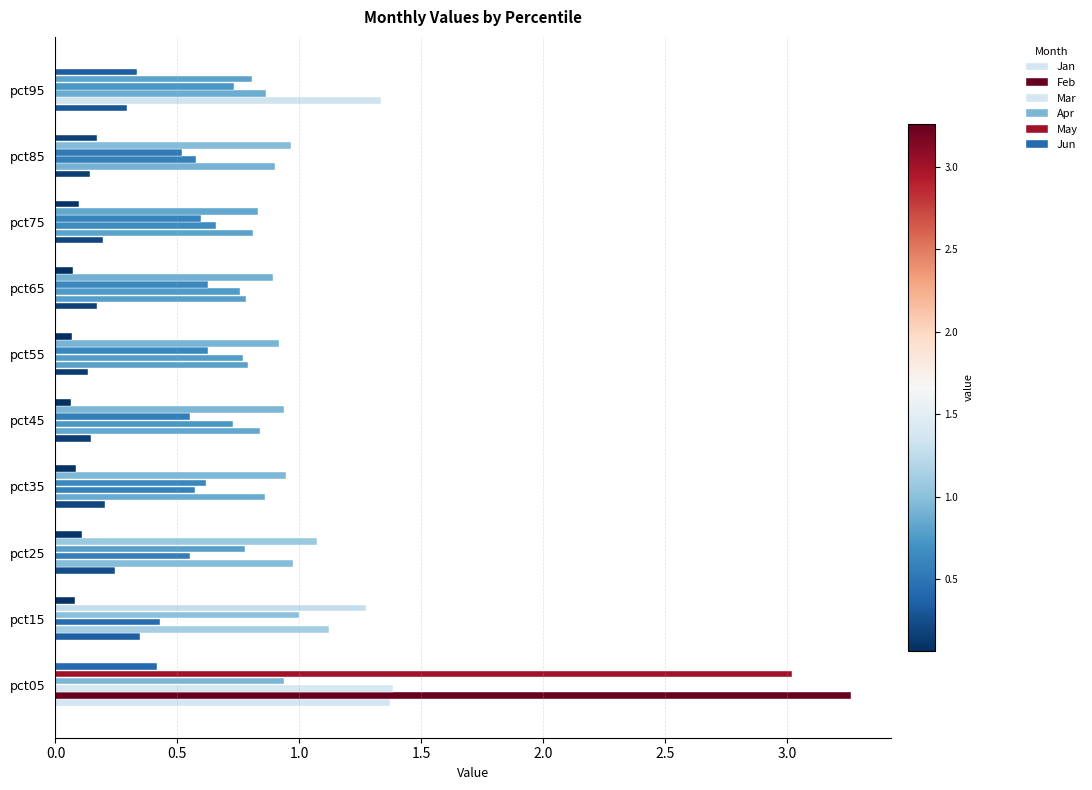

How many categories are shown in the chart?

10